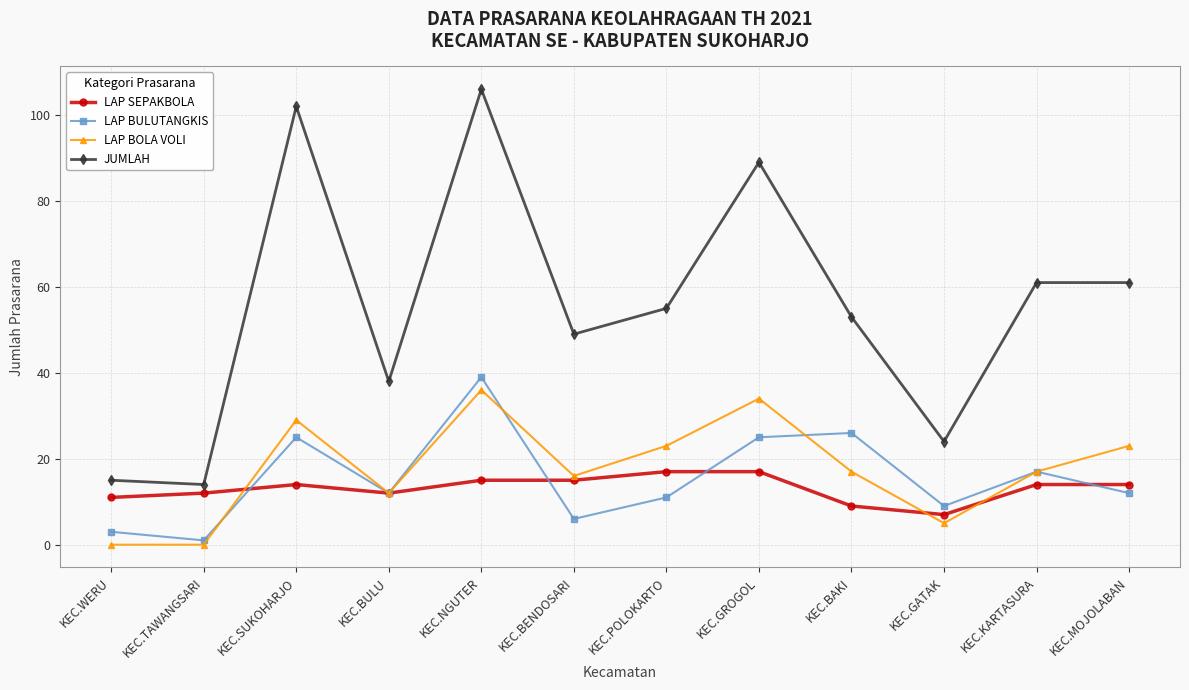

What is the average value of the LAP BULUTANGKIS series?

16